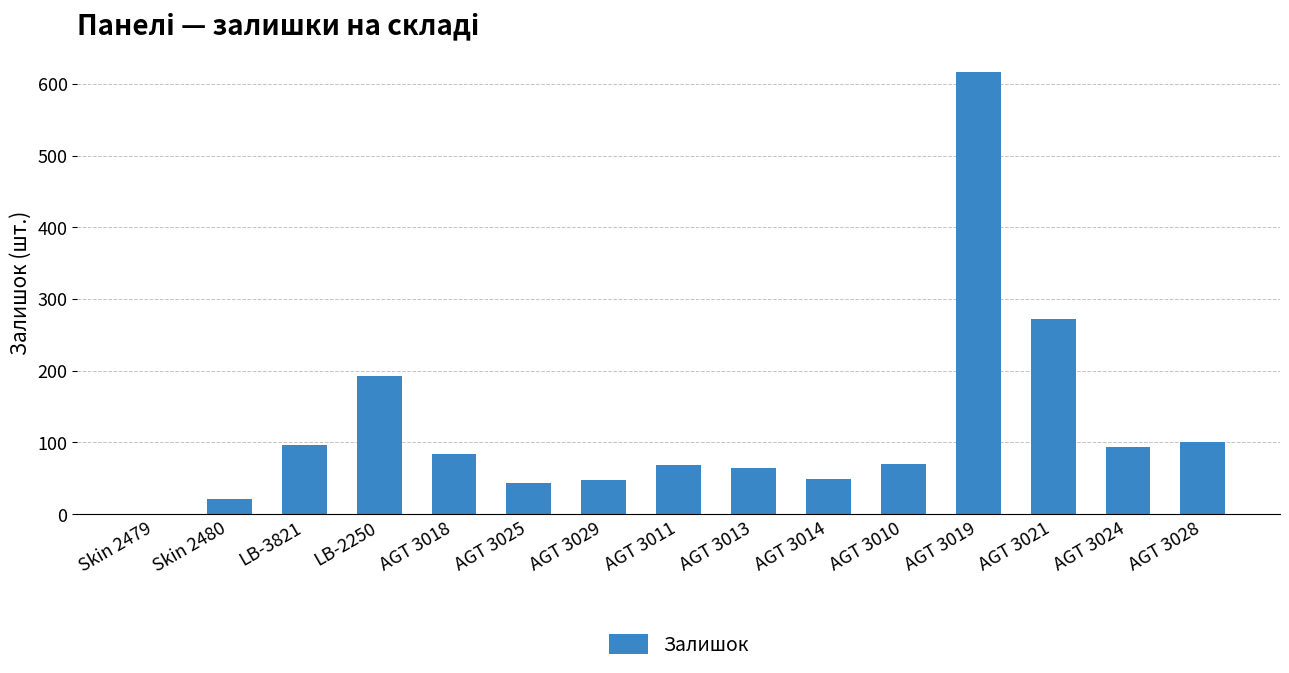

What is the sum of the values at AGT 3013 and AGT 3019?

681